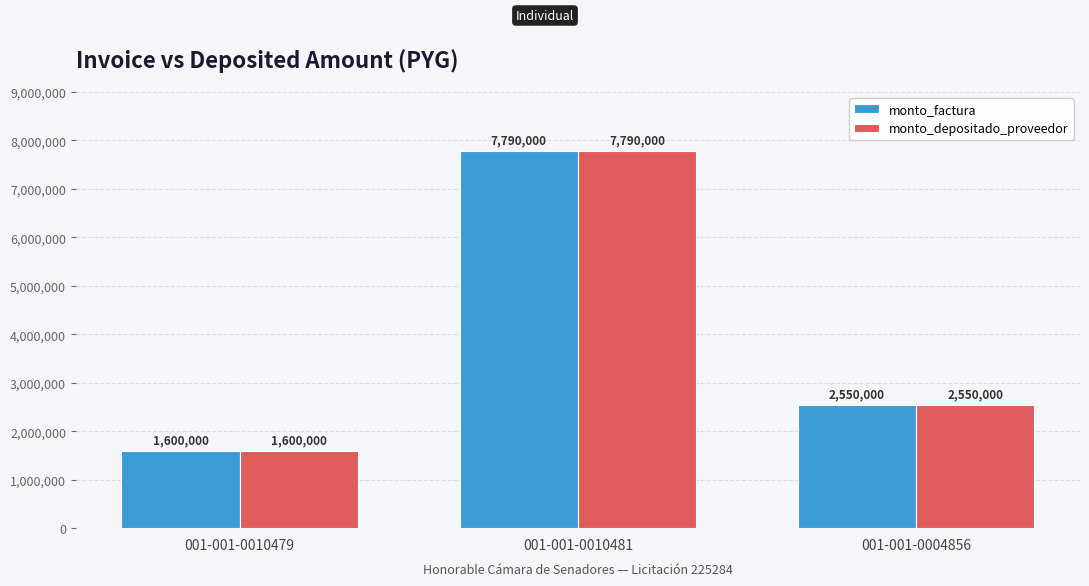

Reading left to right, transcribe all the data shown in this chart.

monto_factura: 1600000	7790000	2550000
monto_depositado_proveedor: 1600000	7790000	2550000